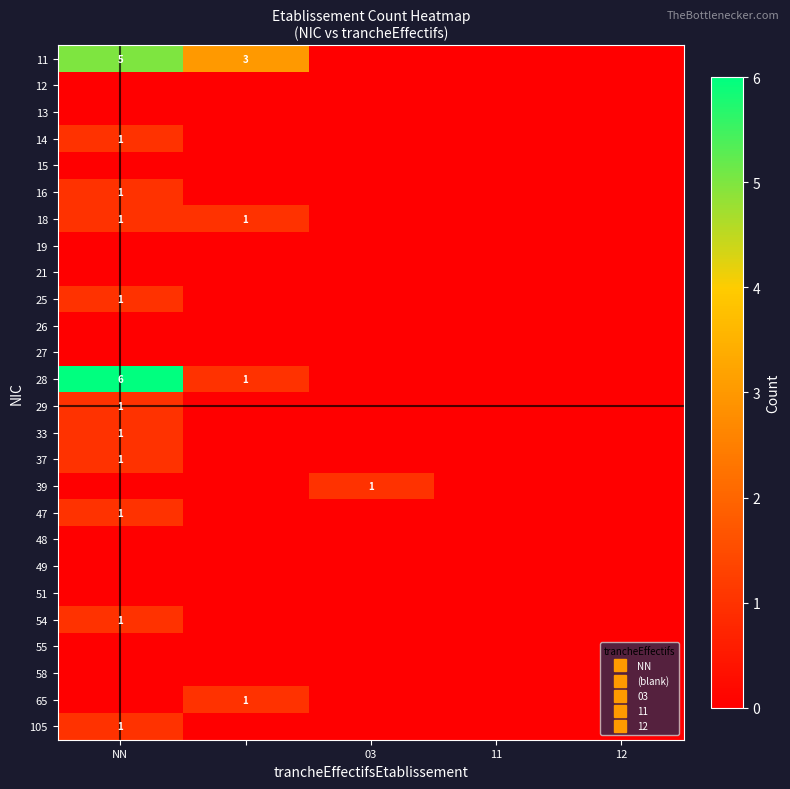

At how many categories does at least one series exceed 1?

2